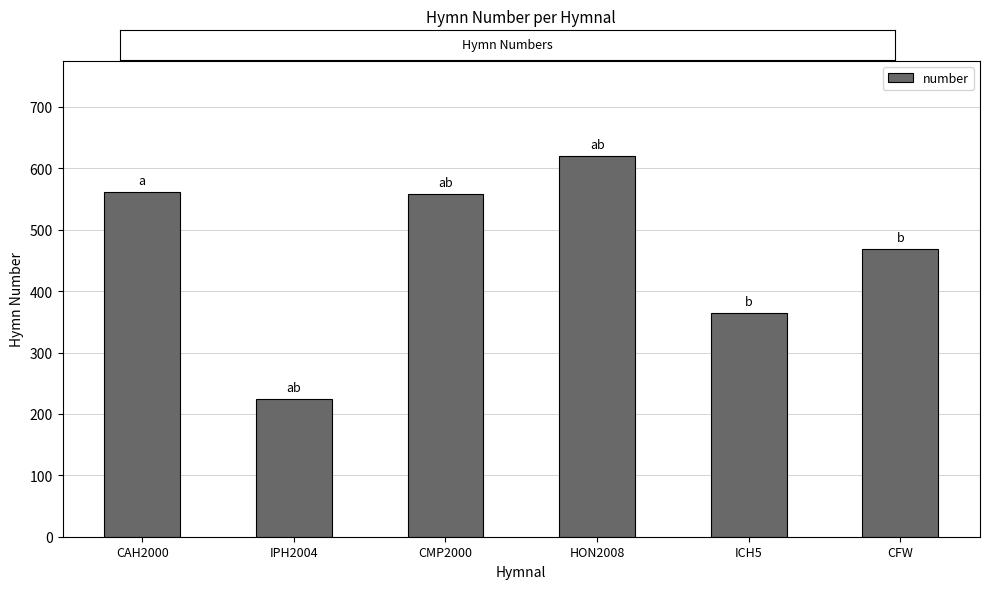

The value at CFW is 219. True or false?

False